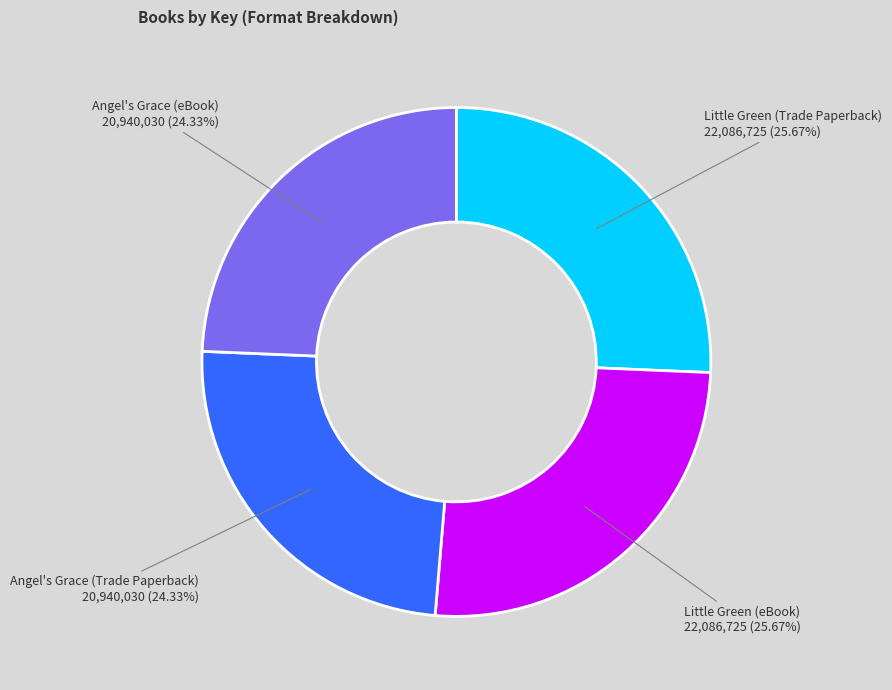

Which has a higher value, Little Green (eBook) or Angel's Grace (eBook)?

Little Green (eBook)